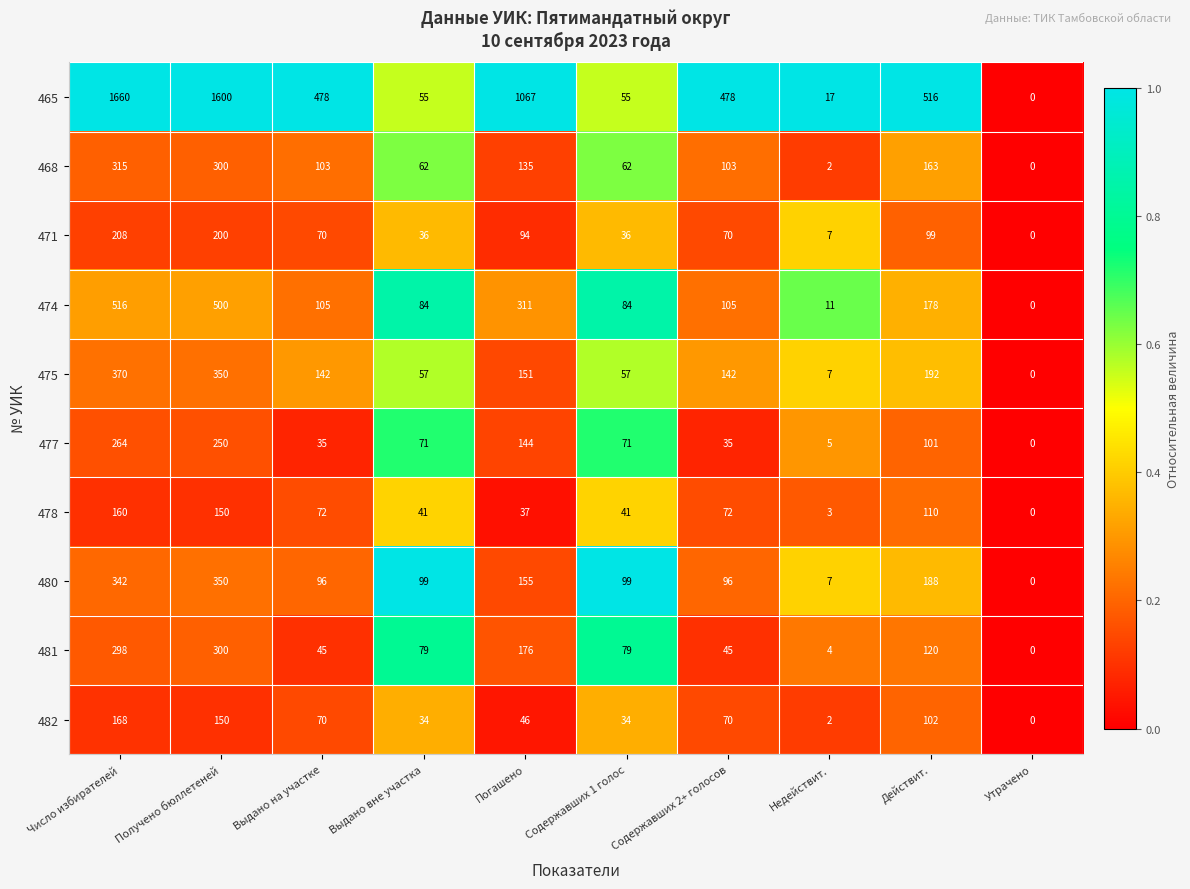

The 471 series shows 208 at Число избирателей. True or false?

True